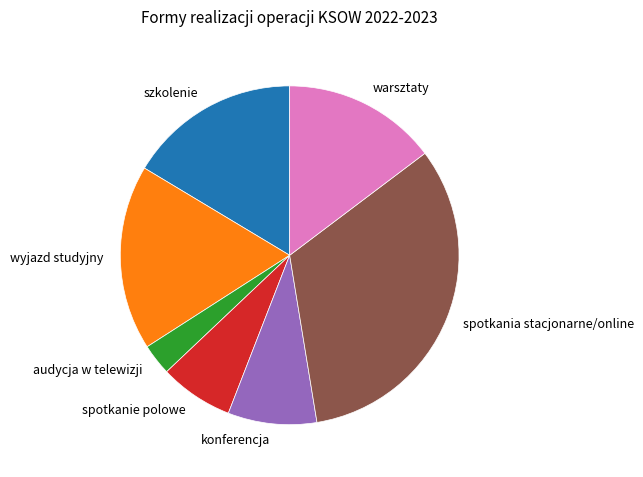

Combined, do warsztaty and wyjazd studyjny account for over 50%?

No